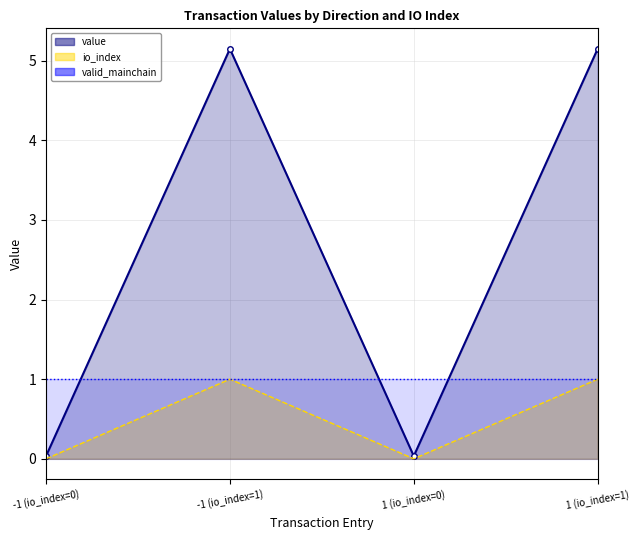

Count the number of categories in the chart.

4